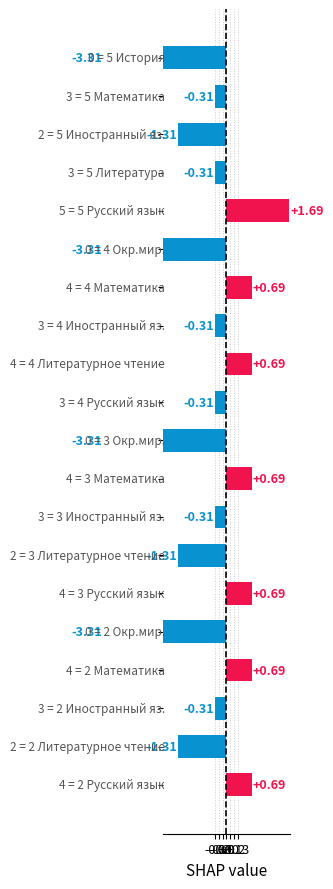

What is the greatest value displayed?

1.7